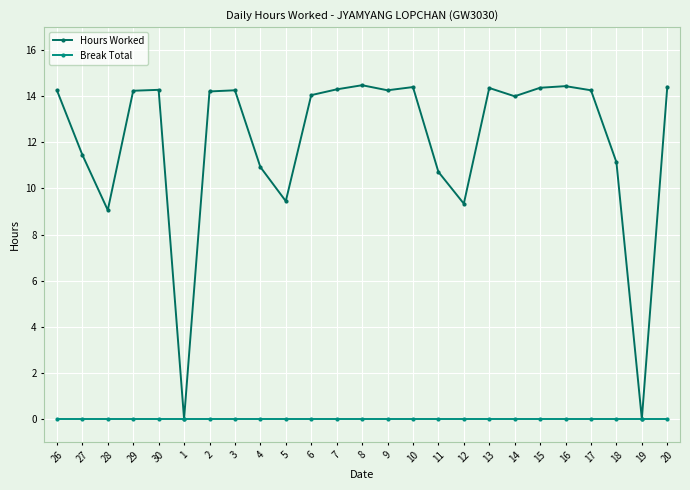

Which series has the largest total across all categories?

Hours Worked